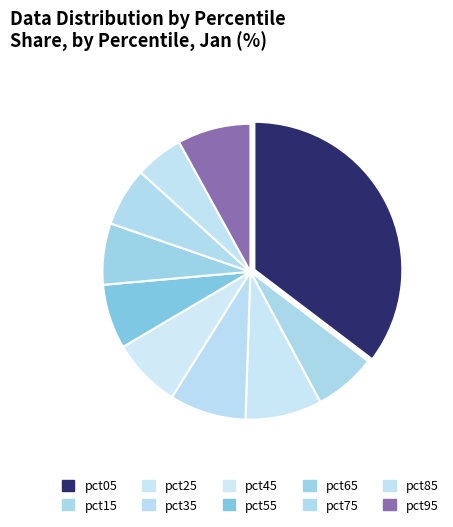

Do pct85 and pct25 together represent more than half of the pie?

No